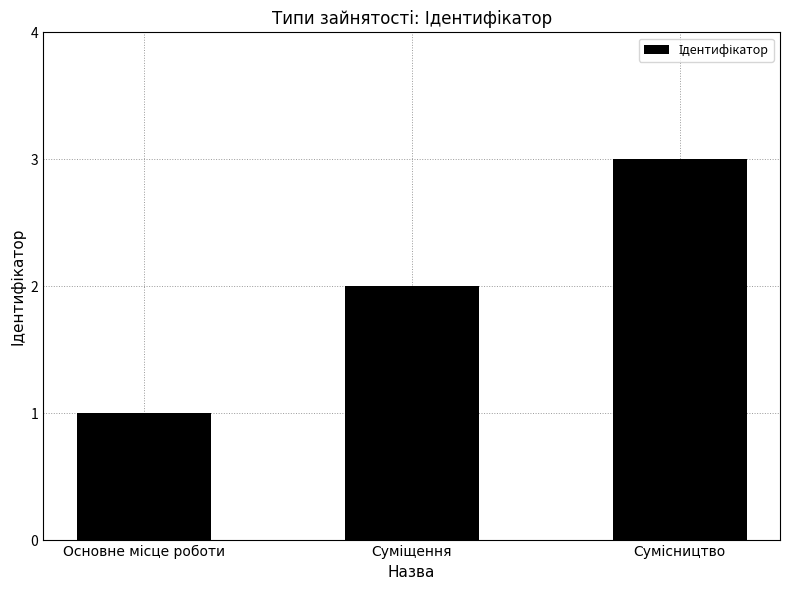

What is the greatest value displayed?

3